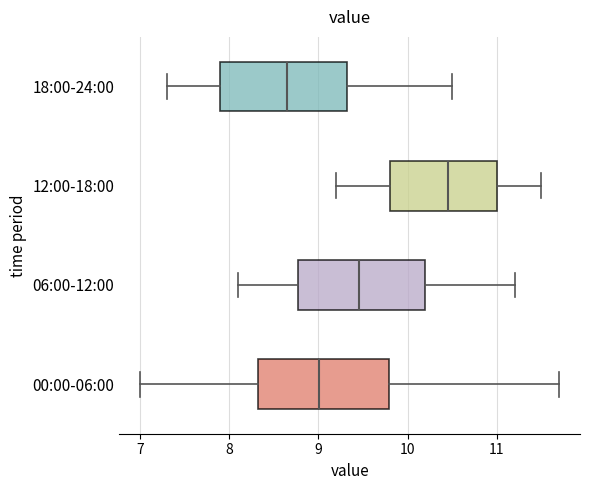

Which box's median line is the furthest to the left?

18:00-24:00